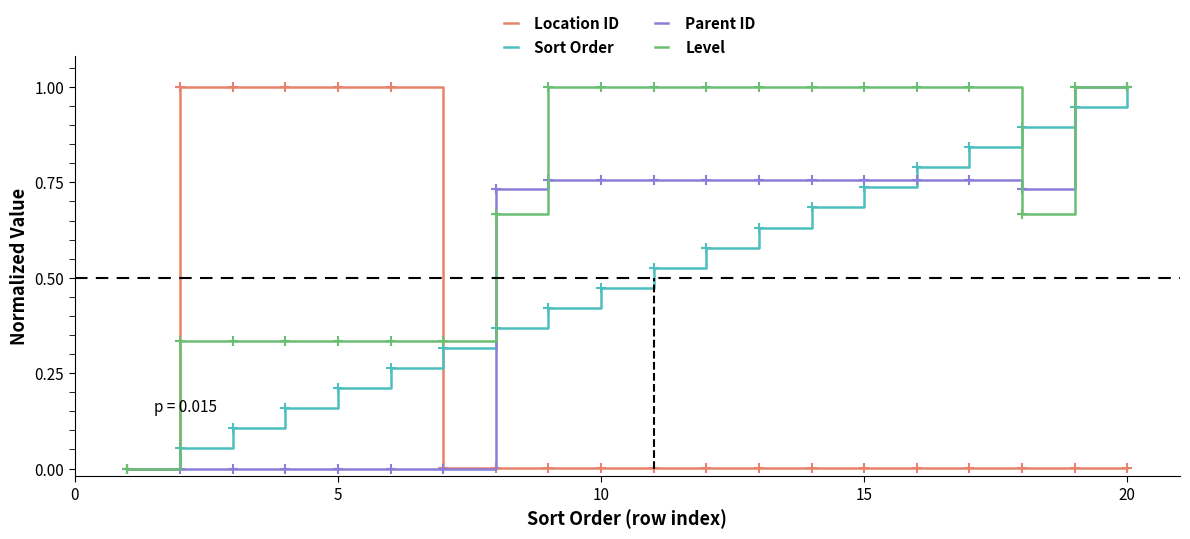

The Parent ID series shows 0.6 at 5. True or false?

False